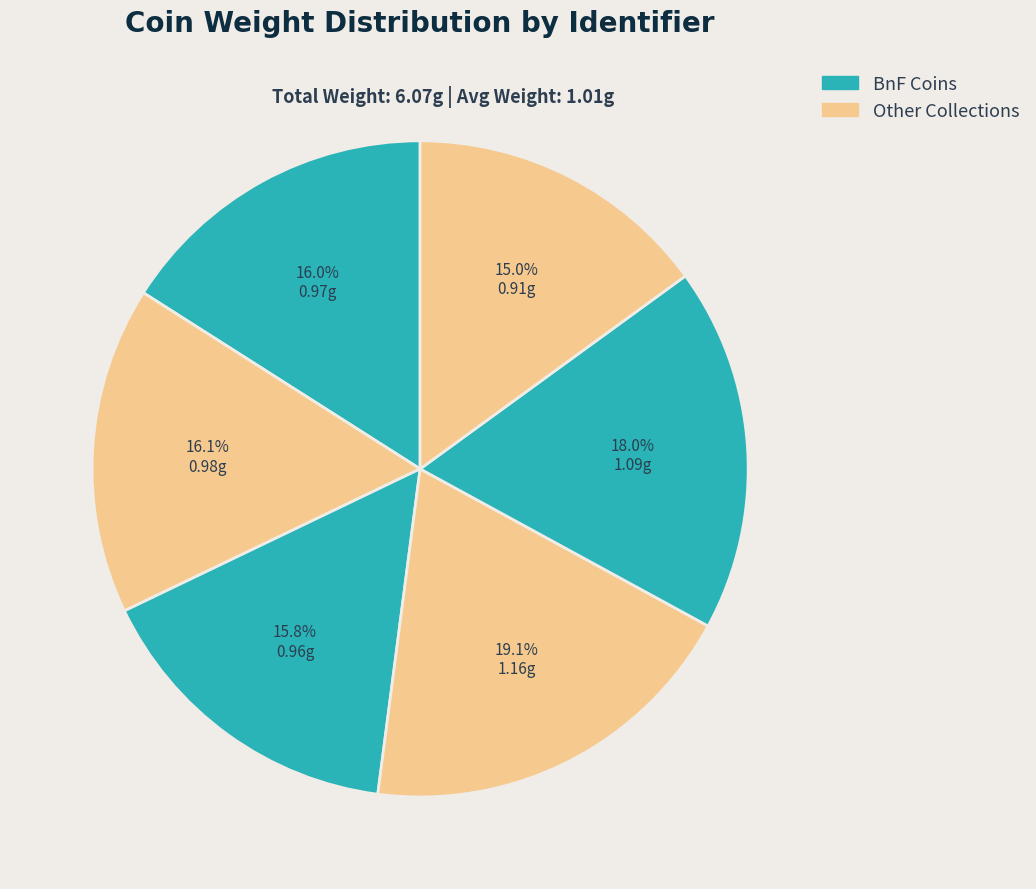

Count the number of slices in the pie.

6